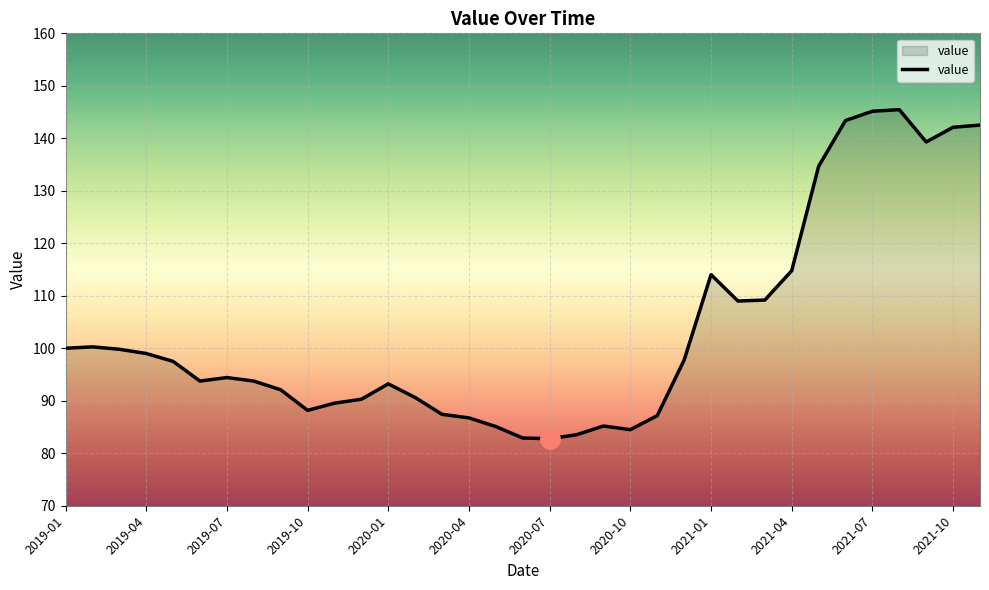

What is the minimum value shown in the chart?

82.8